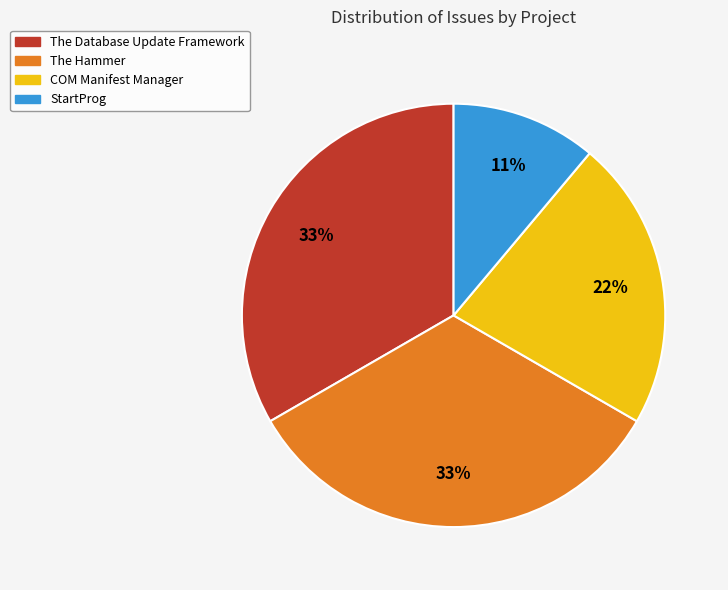

Which slice is the smallest?

StartProg